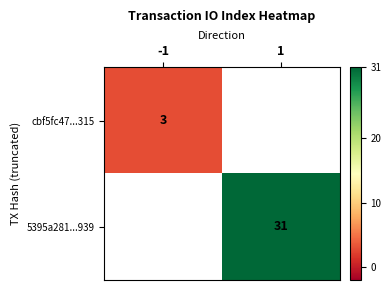

Is the value of cbf5fc47...315 at -1 greater than the value of 5395a281...939 at 1?

No